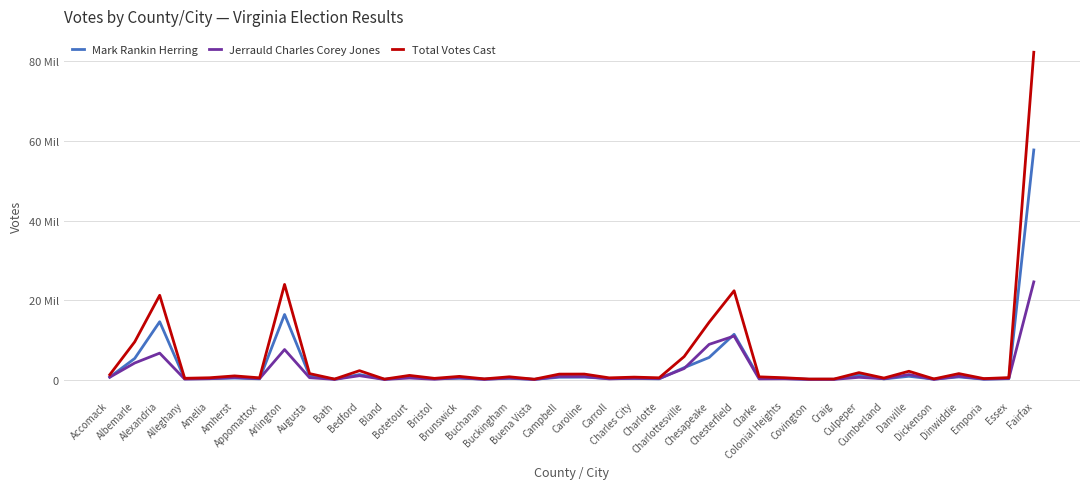

Does the chart display data point markers on the line(s)?

No